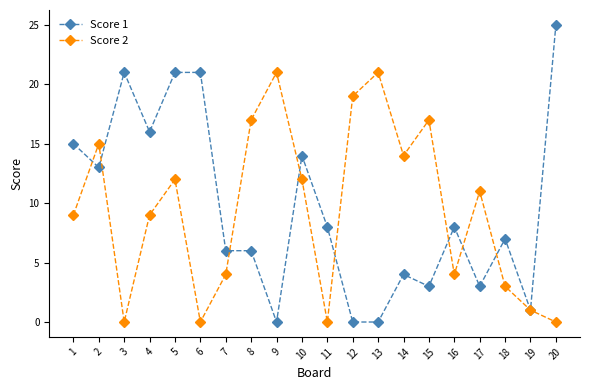

The Score 2 series shows 0 at 6. True or false?

True